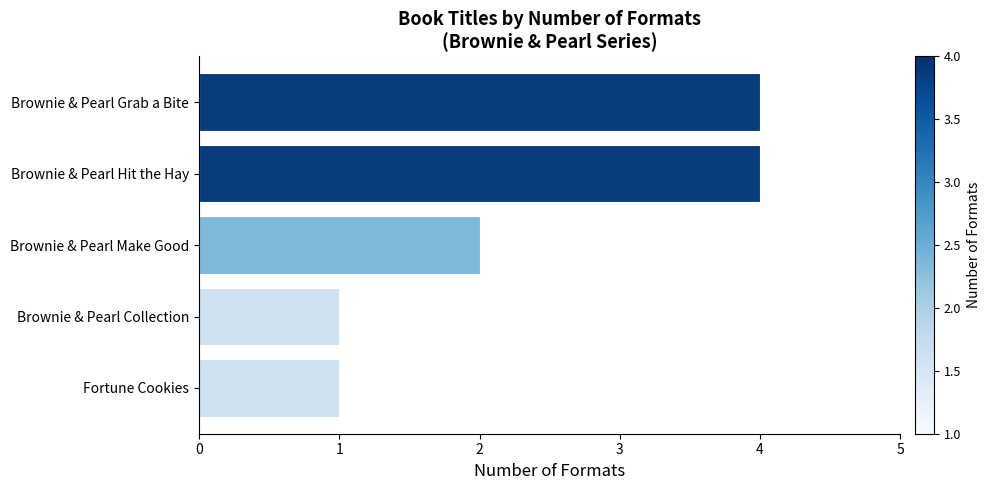

How many series are shown in this chart?

1